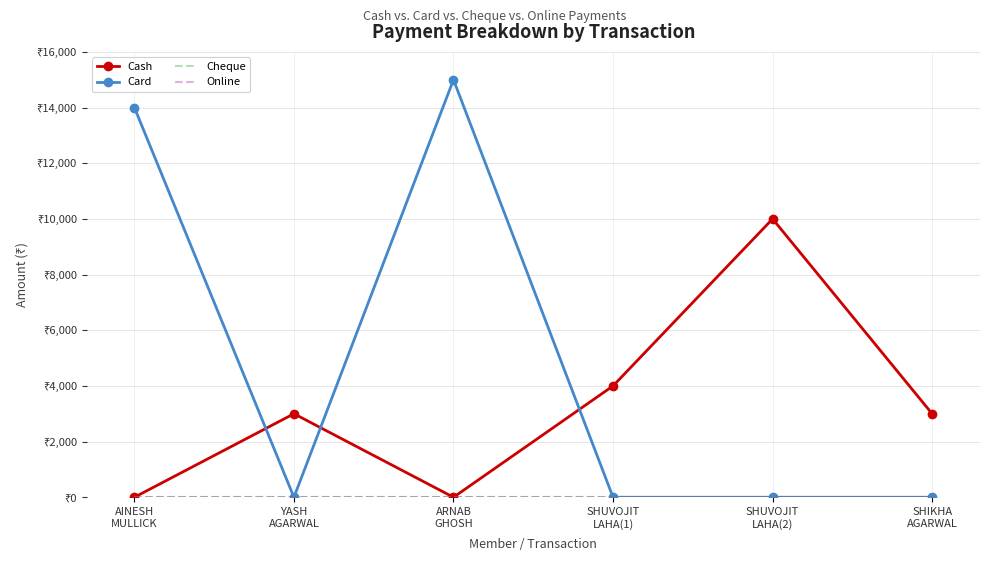

Which series has the largest range (max minus min)?

Card